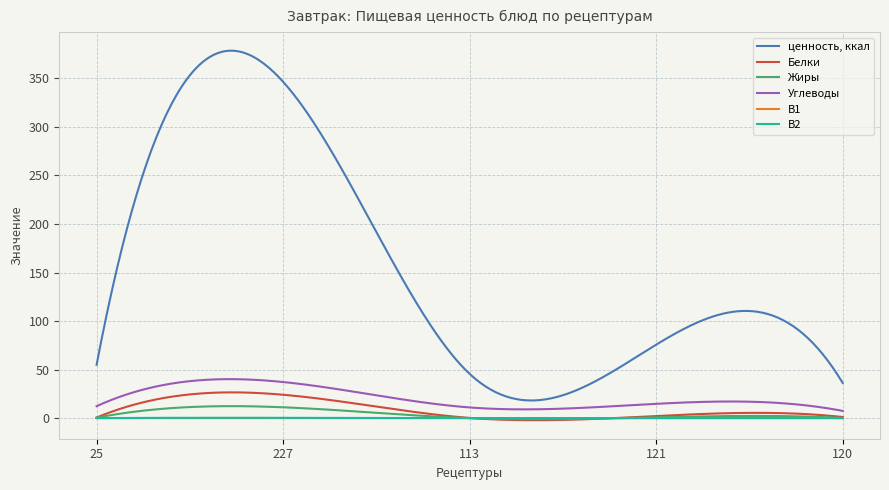

Which series has the largest total across all categories?

ценность, ккал